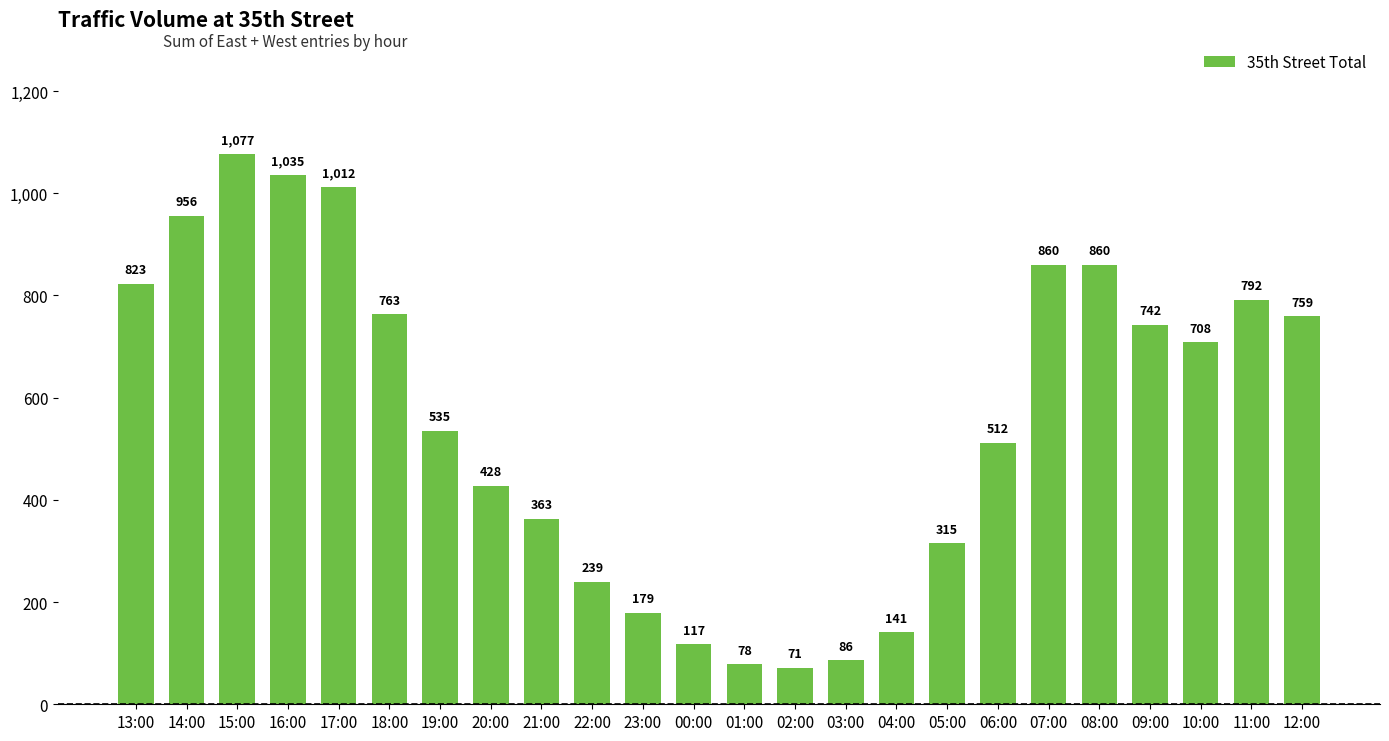

What is the average value?

560